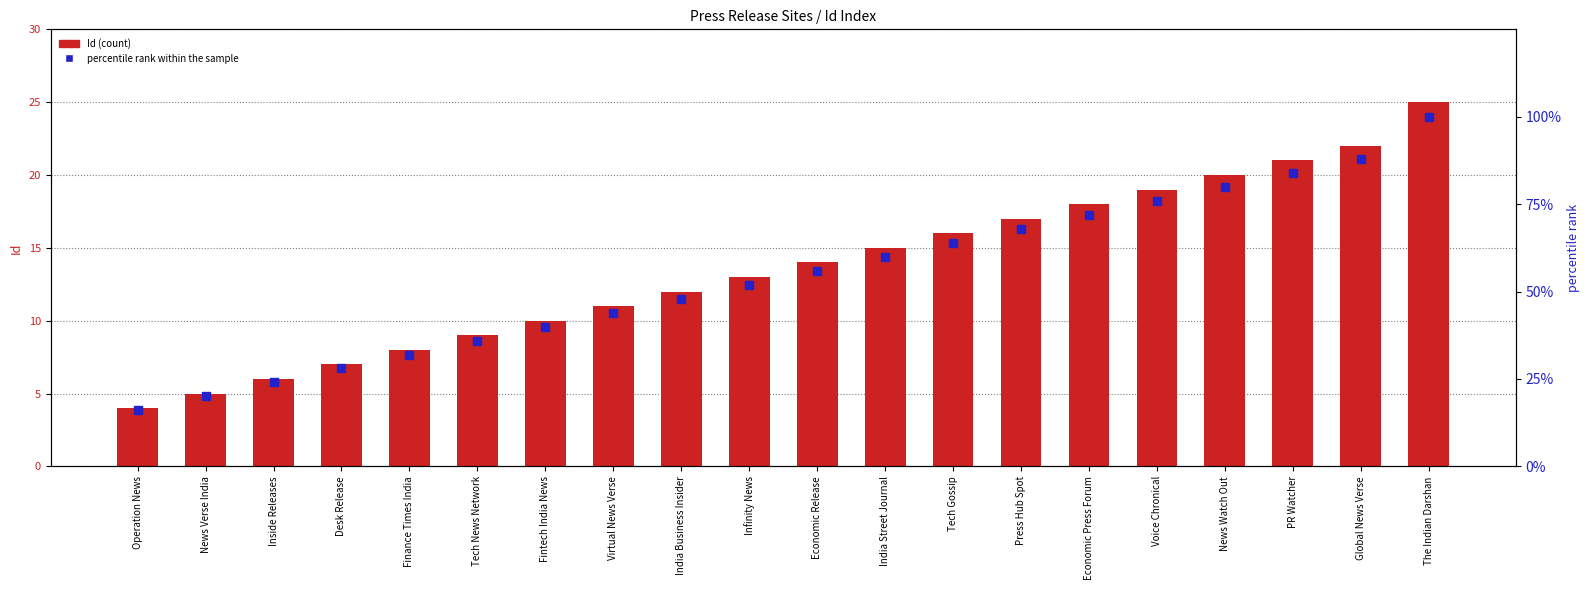

At which category is the sum across all series the highest?

The Indian Darshan